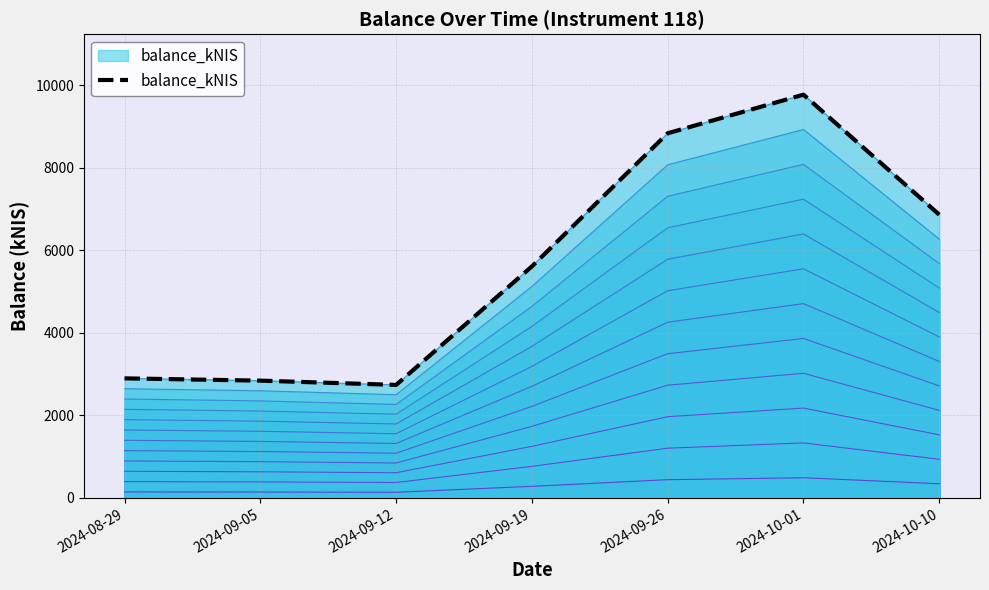

What position from the left is 2024-09-19?

4